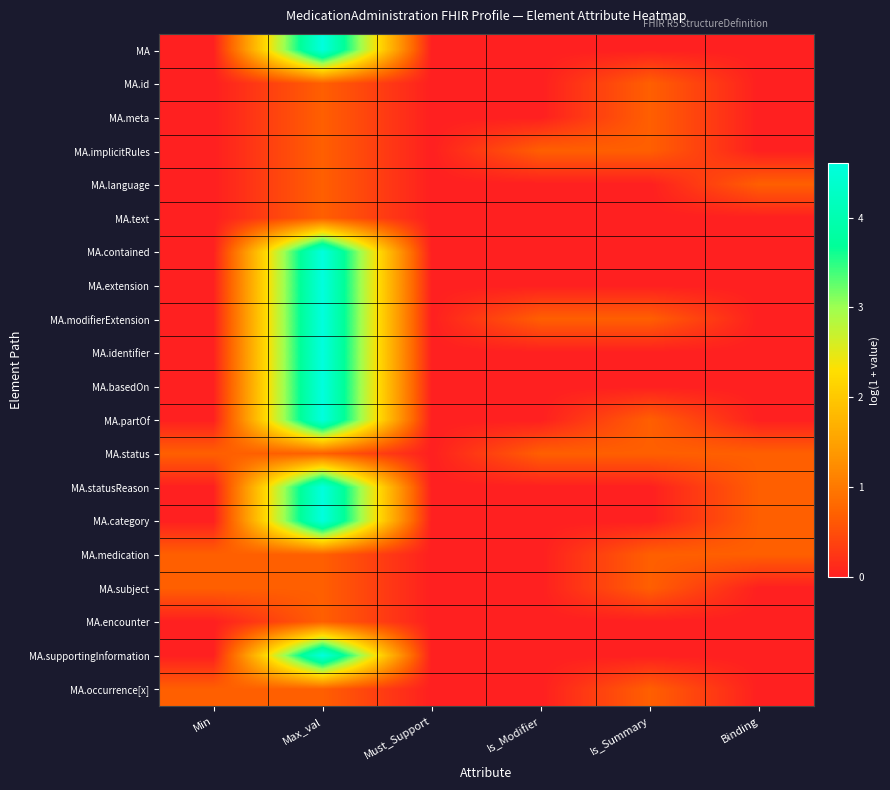

How many distinct data groups are displayed?

20